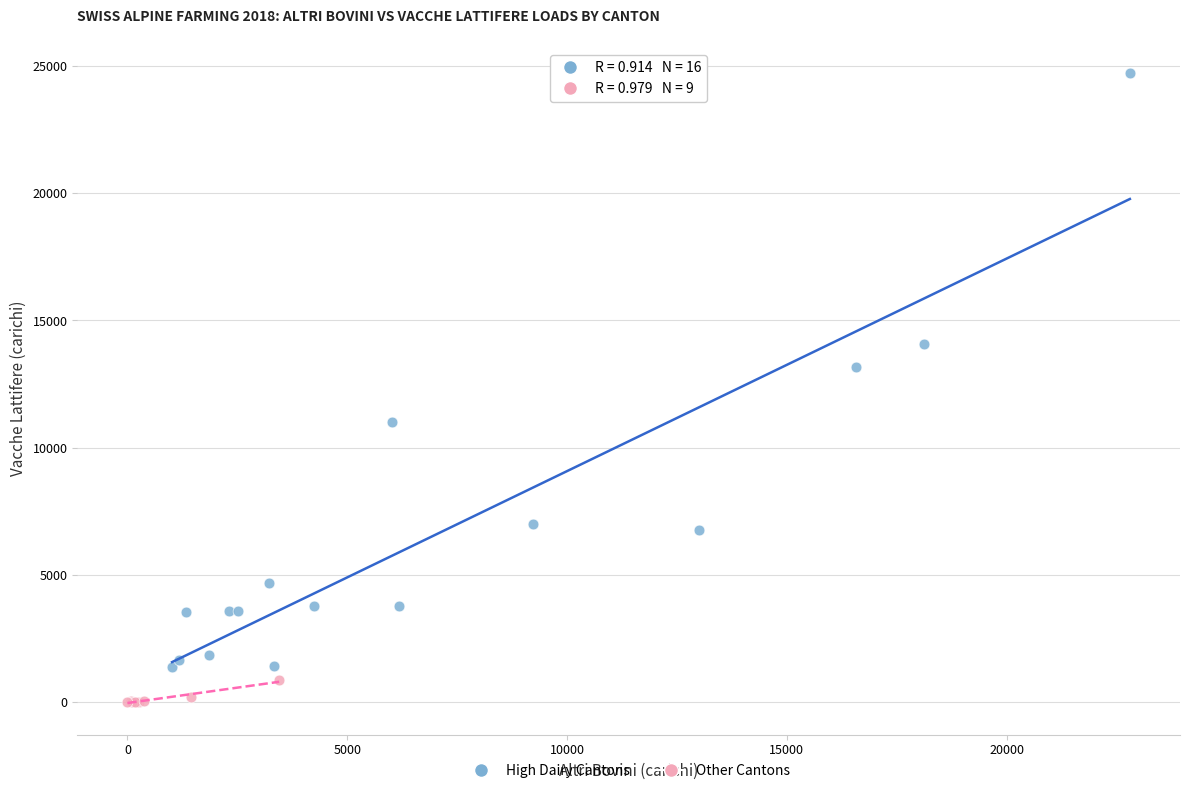

What are all the series names shown in the legend?

High Dairy Cantons, Other Cantons